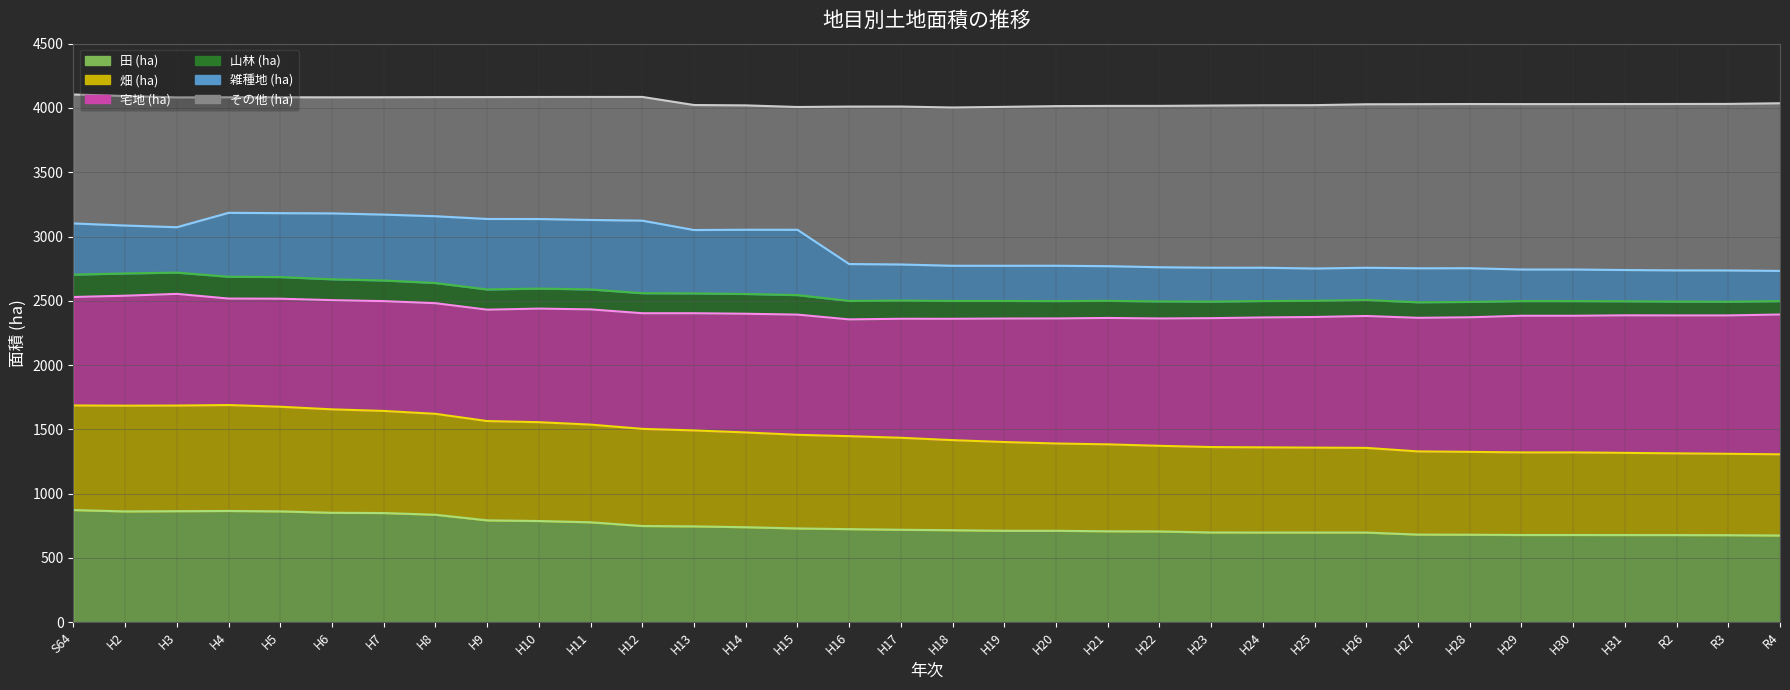

Where is the first local maximum for 畑 (ha)?

H4